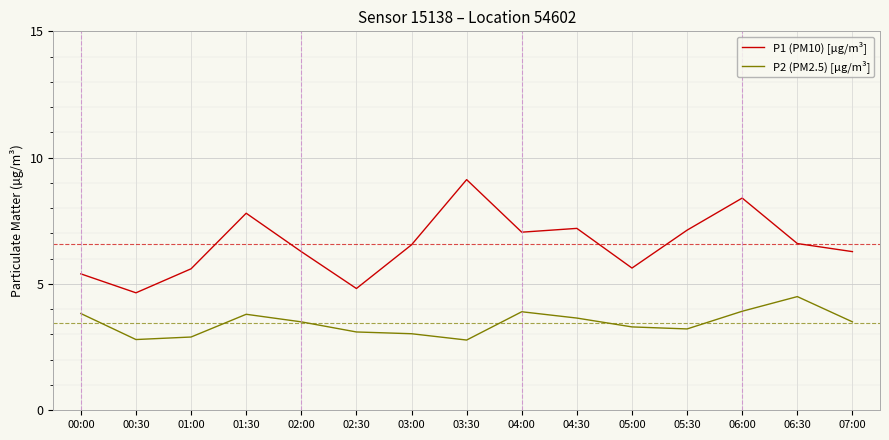

What is the minimum value shown in the chart?

2.8